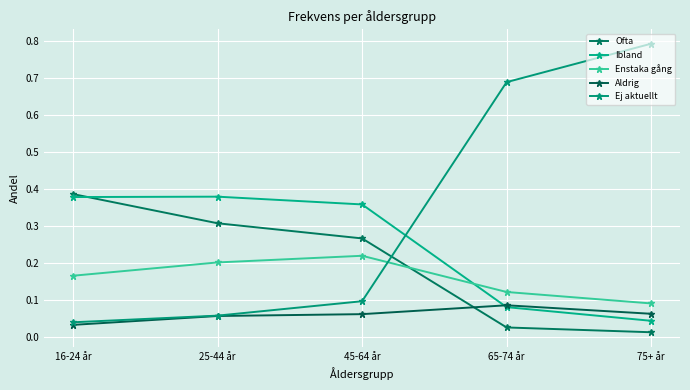

Reading left to right, transcribe all the data shown in this chart.

Ofta: 0.4	0.3	0.3	0.0	0.0
Ibland: 0.4	0.4	0.4	0.1	0.0
Enstaka gång: 0.2	0.2	0.2	0.1	0.1
Aldrig: 0.0	0.1	0.1	0.1	0.1
Ej aktuellt: 0.0	0.1	0.1	0.7	0.8